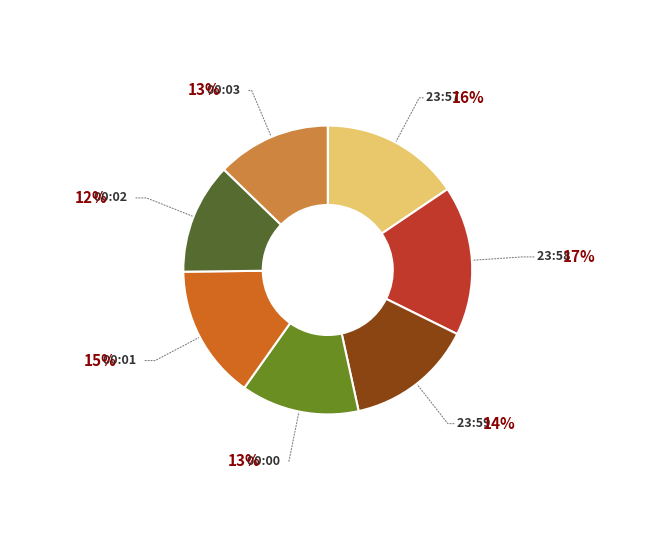

Approximately how many times larger is the value at 23:57 compared to 00:02?

1.3